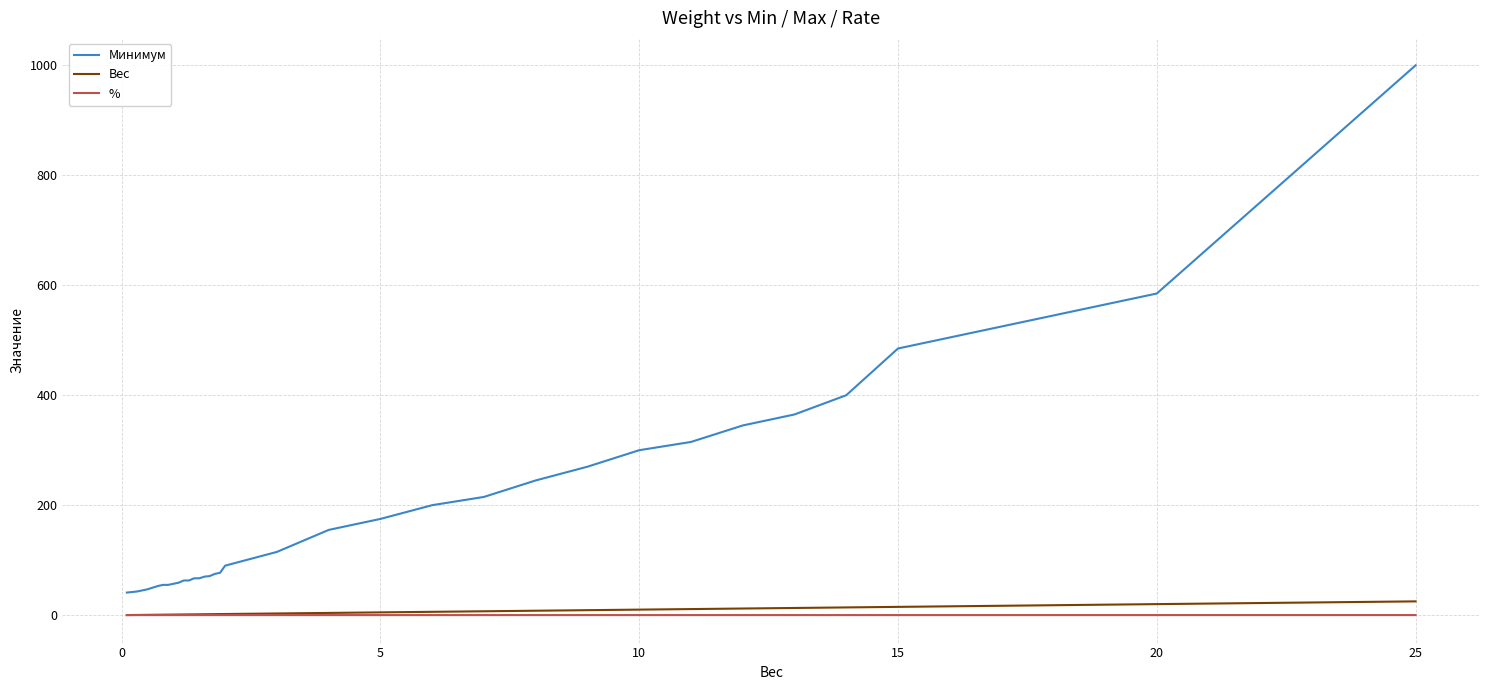

True or false: % and Минимум cross at least once.

False